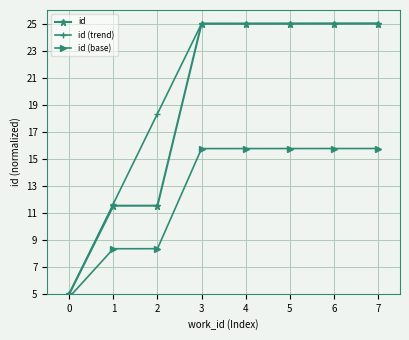

Reading right to left, what are all the values shown in this chart?

id: 25.0	25.0	25.0	25.0	25.0	11.5	11.5	5.0
id (trend): 25.0	25.0	25.0	25.0	25.0	18.3	11.7	5.0
id (base): 15.8	15.7	15.7	15.7	15.7	8.3	8.3	4.8